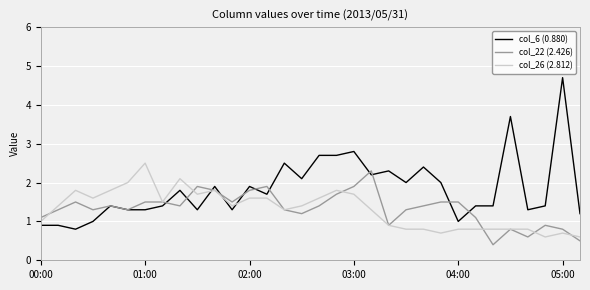

True or false: col_6 (0.880) has more than 2 interior local peaks.

True